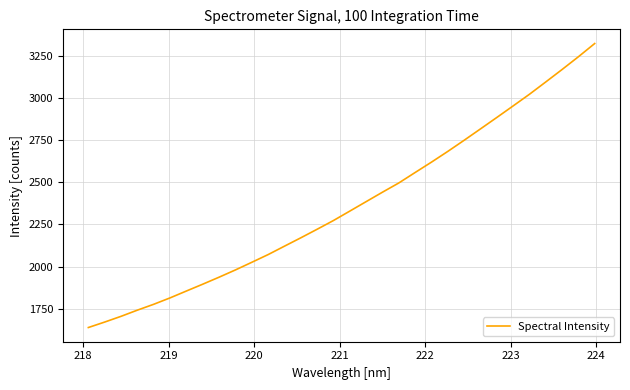

What is the smallest value displayed?

1638.7